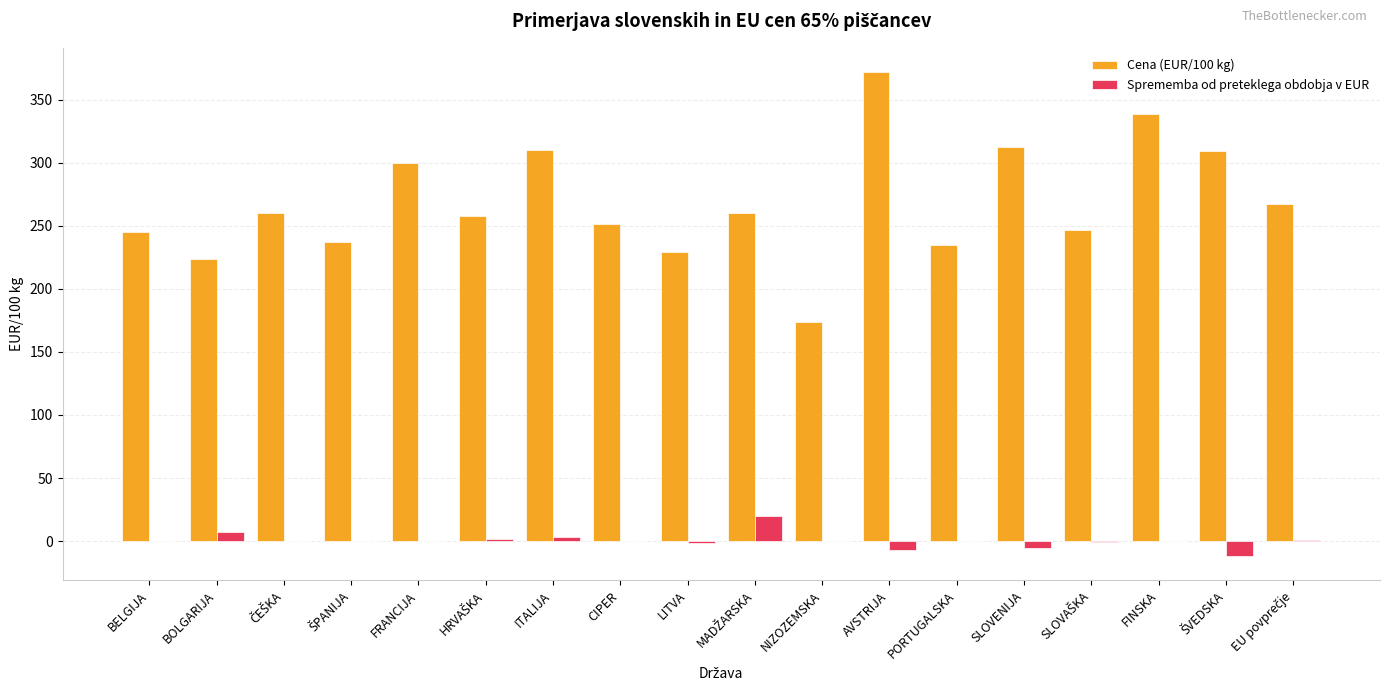

Is it true that Sprememba od preteklega obdobja v EUR equals 16.4 at FRANCIJA?

False